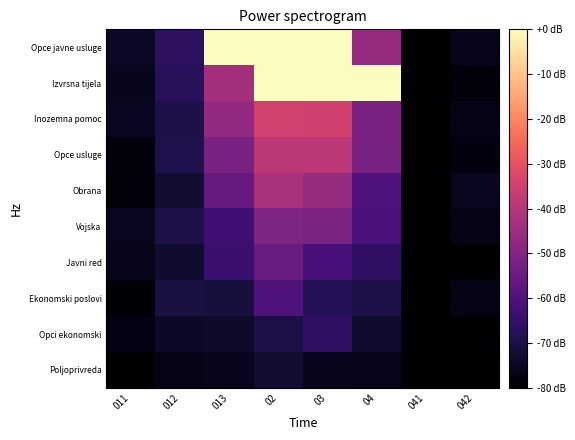

How many series are shown in this chart?

10